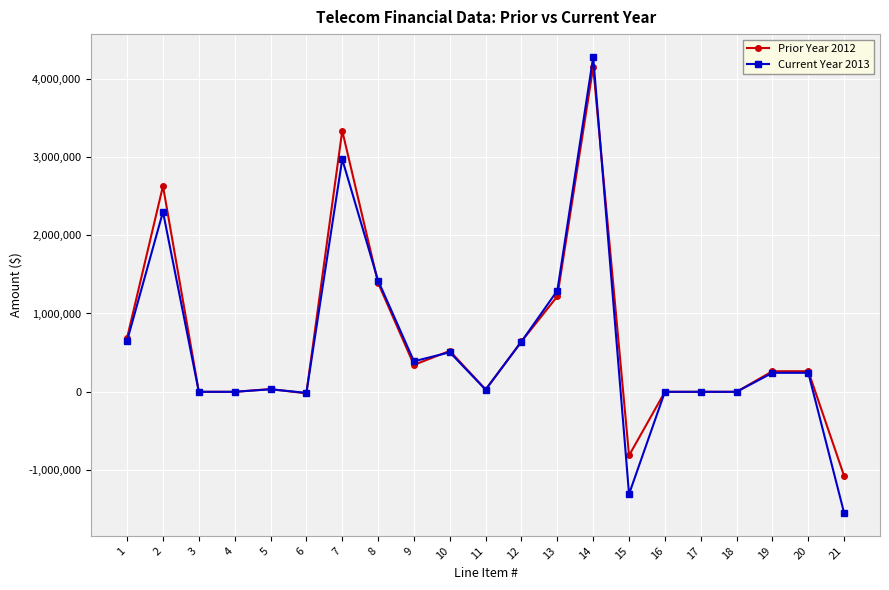

Rank the series at 2 from lowest to highest value.

Current Year 2013, Prior Year 2012